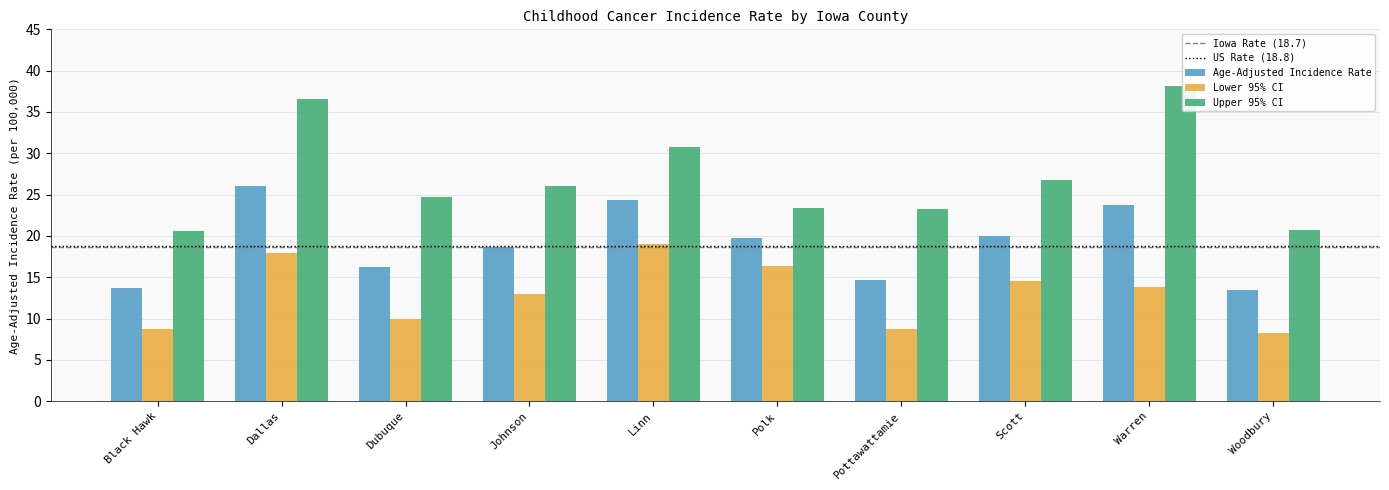

The Lower 95% CI series shows 16.4 at Polk. True or false?

True